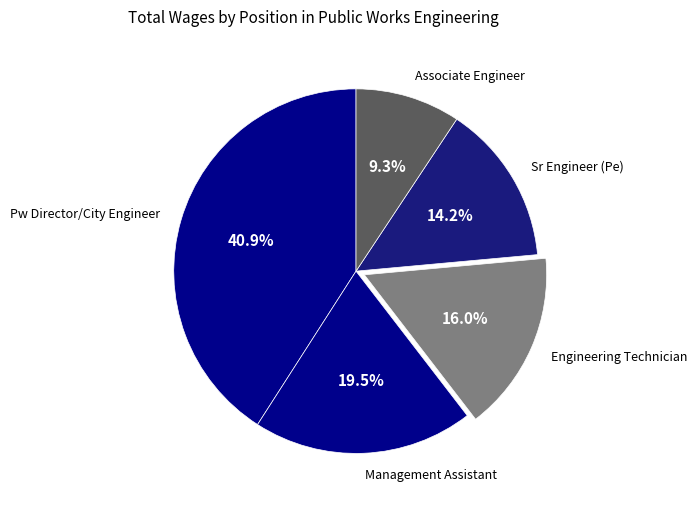

The Associate Engineer slice represents 9% of the pie. True or false?

True